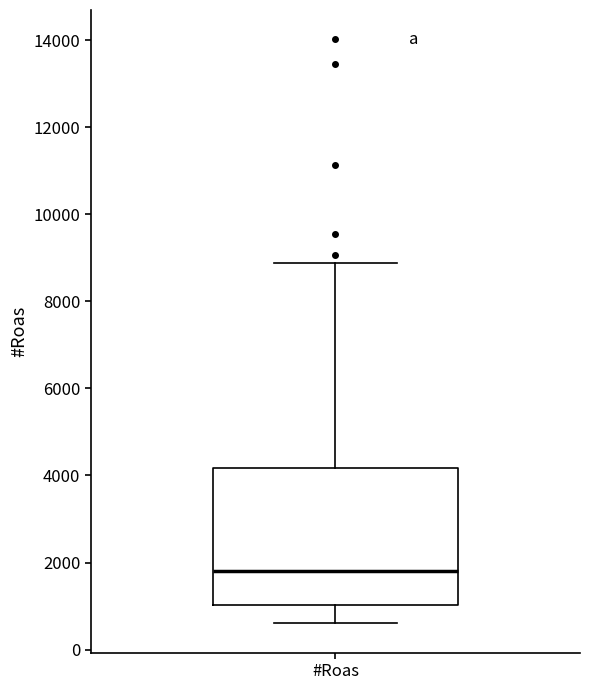

Read this box plot against the y-axis: the position of the median line, the range covered by the box, and the ends of both whiskers. The values are not printed on the chart, so give them approximately, as read against the axis.

median 1800, box 1000 to 4200, whiskers 600 to 8800